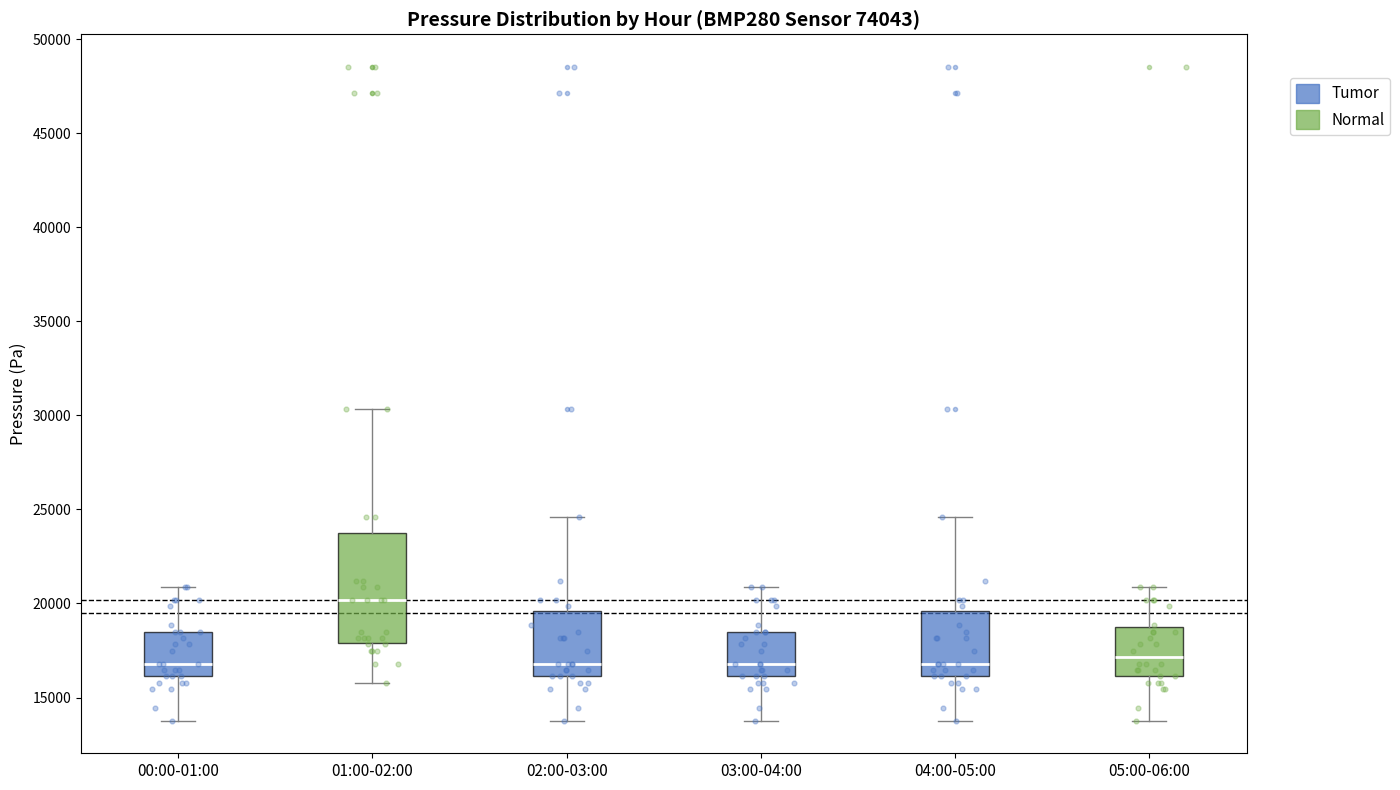

Reading left to right, transcribe this box plot: for each box, give where its median line is, the range the box spans, and where its two whiskers end, as read against the y-axis. The values are not printed on the chart, so give them approximately, as read against the axis.

00:00-01:00: median 17000, box 16000 to 18500, whiskers 14000 to 21000
01:00-02:00: median 20000, box 18000 to 23500, whiskers 16000 to 30500
02:00-03:00: median 17000, box 16000 to 19500, whiskers 14000 to 24500
03:00-04:00: median 17000, box 16000 to 18500, whiskers 14000 to 21000
04:00-05:00: median 17000, box 16000 to 19500, whiskers 14000 to 24500
05:00-06:00: median 17000, box 16000 to 19000, whiskers 14000 to 21000